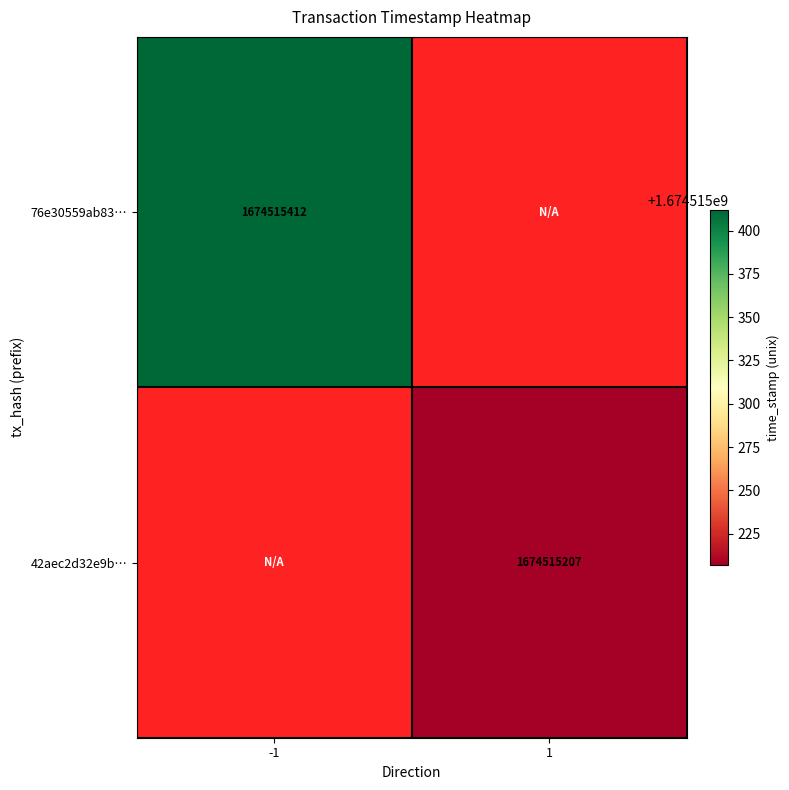

The value of 42aec2d32e9b… at 1 is 2319482484. True or false?

False